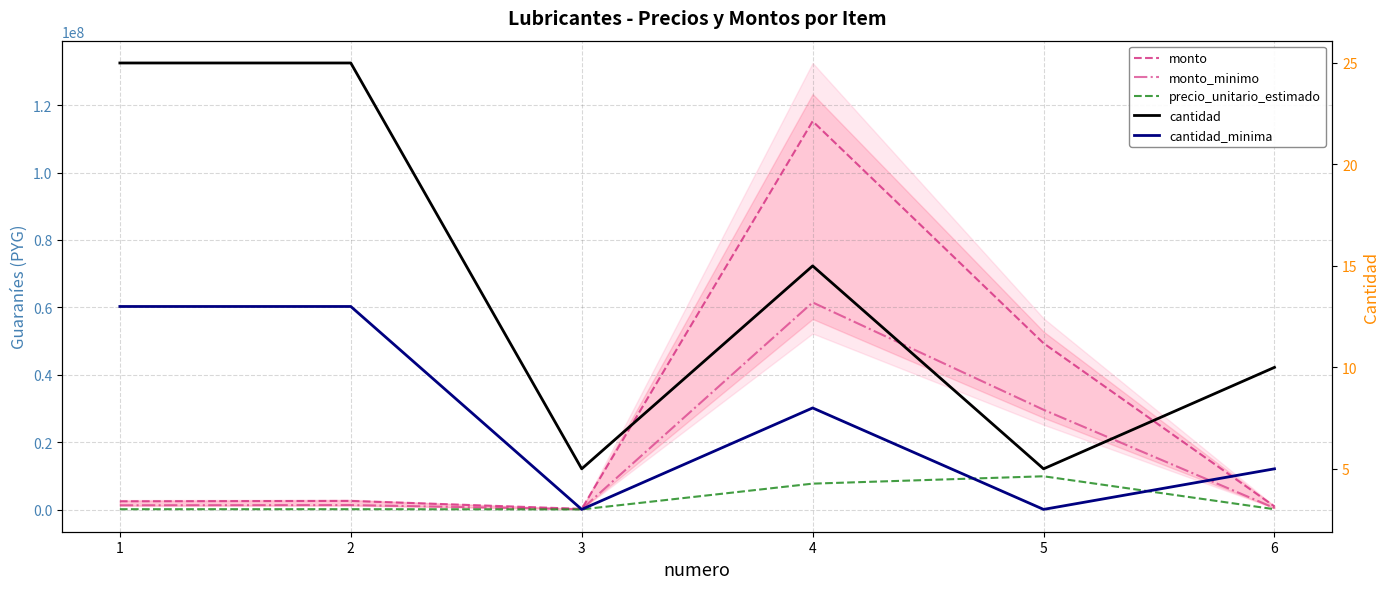

True or false: cantidad has a value of 3 at 5.

False